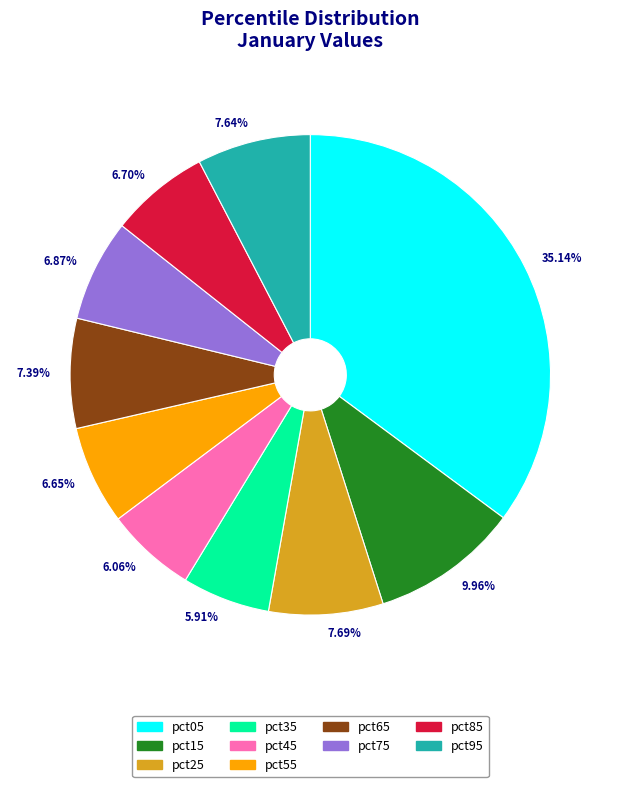

True or false: pct95 accounts for 15% of the total.

False